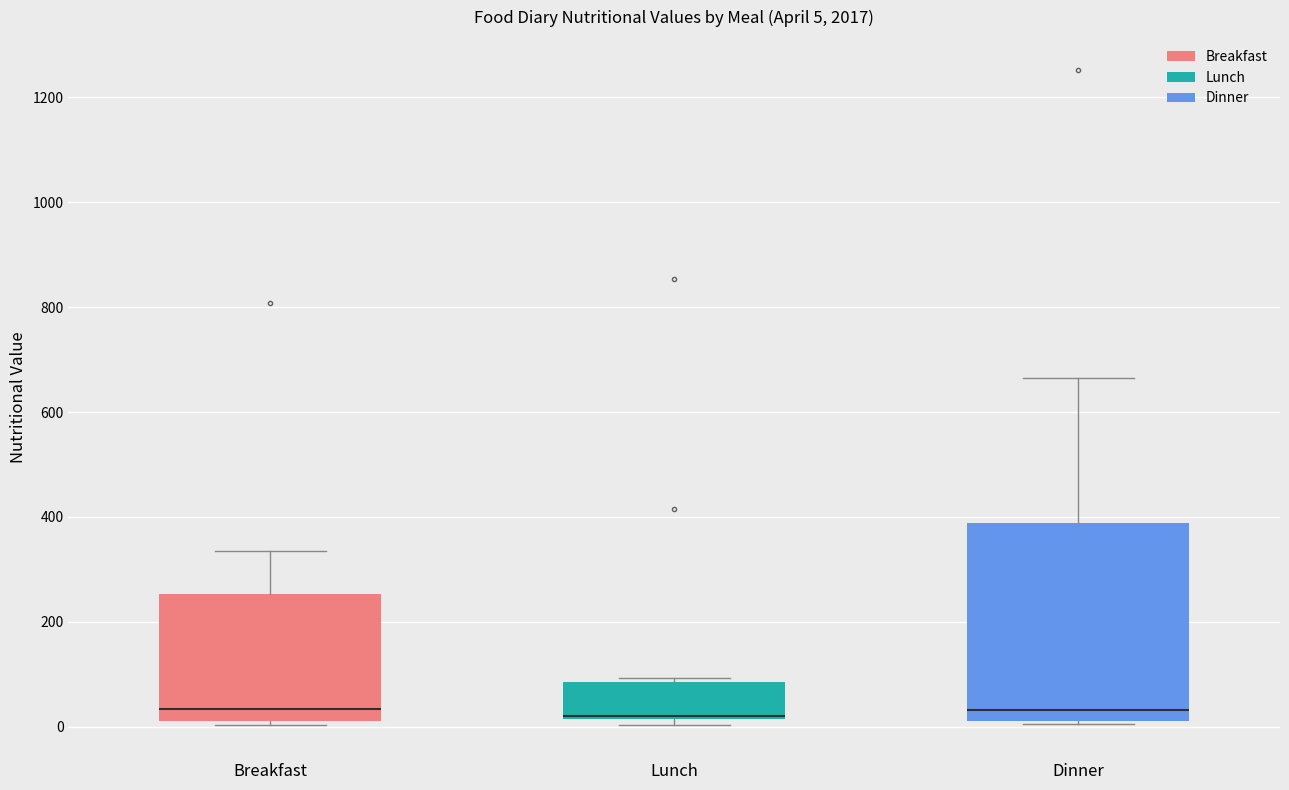

Which box is the tallest, from its lower edge to its upper edge?

Dinner